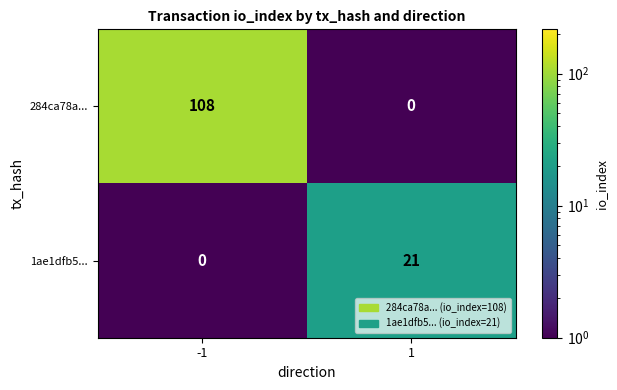

Reading left to right, transcribe all the data shown in this chart.

284ca78a...: -1=108	1=0
1ae1dfb5...: -1=0	1=21